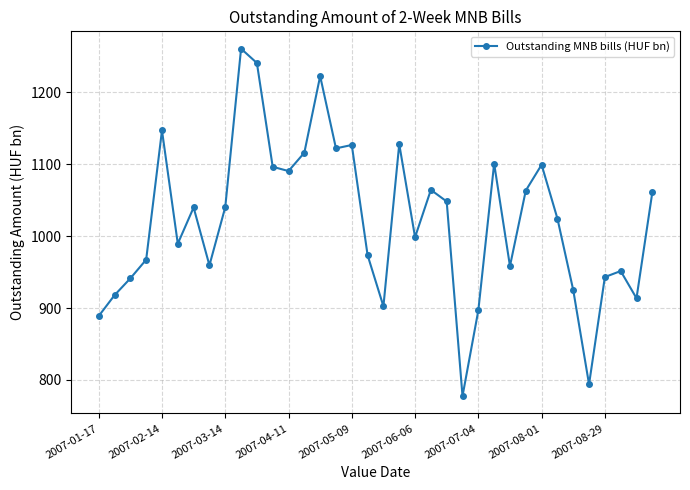

True or false: the data has more than 2 interior local peaks.

True